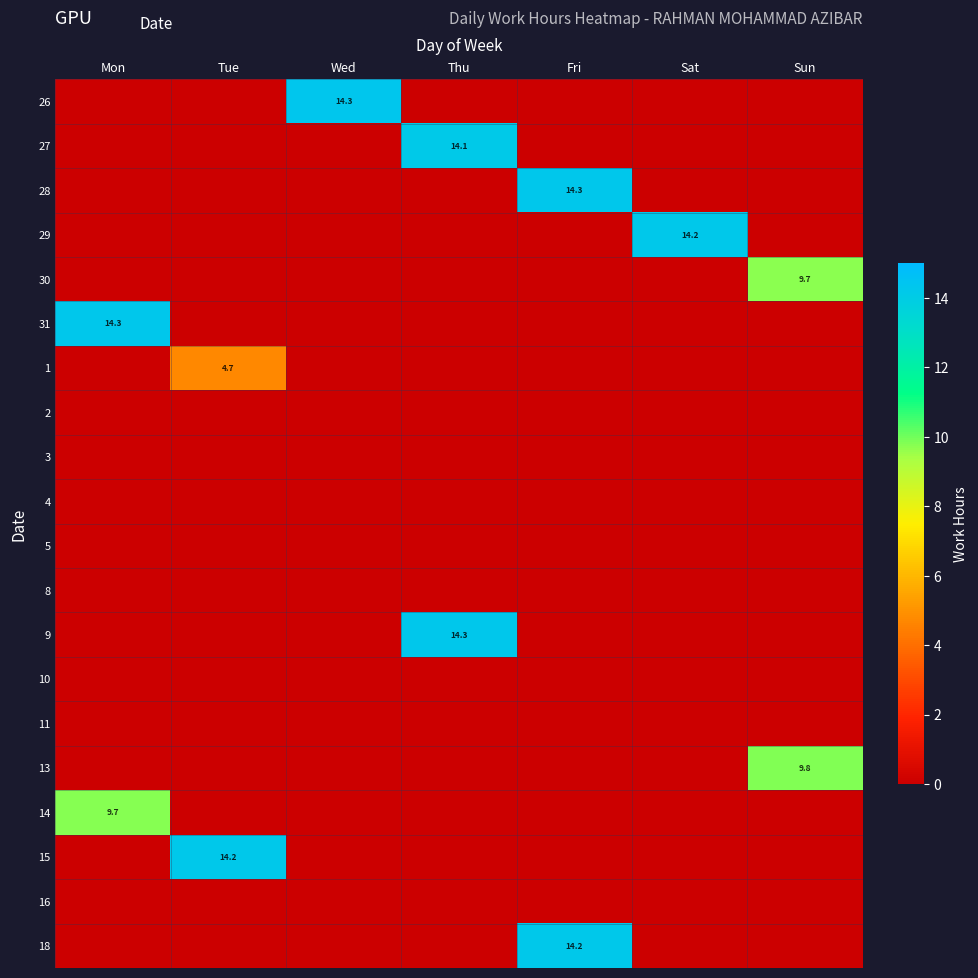

Is the value of 31 at Tue greater than the value of 11 at Sun?

No